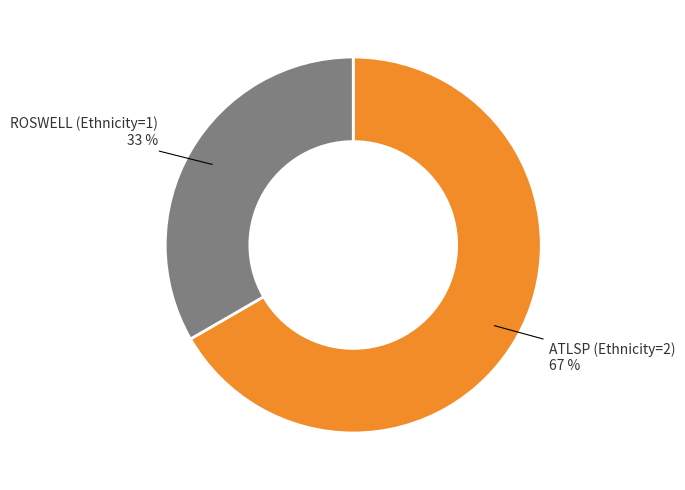

Rank the categories by value from highest to lowest.

ATLSP (Ethnicity=2), ROSWELL (Ethnicity=1)